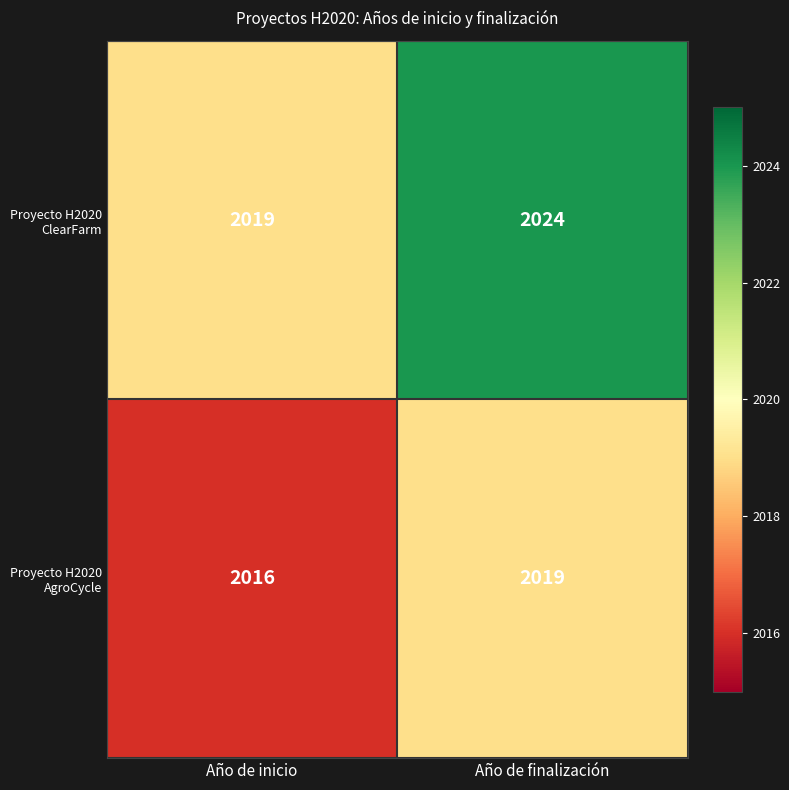

Rank the series by their maximum value, from highest to lowest.

Proyecto H2020 ClearFarm, Proyecto H2020 AgroCycle